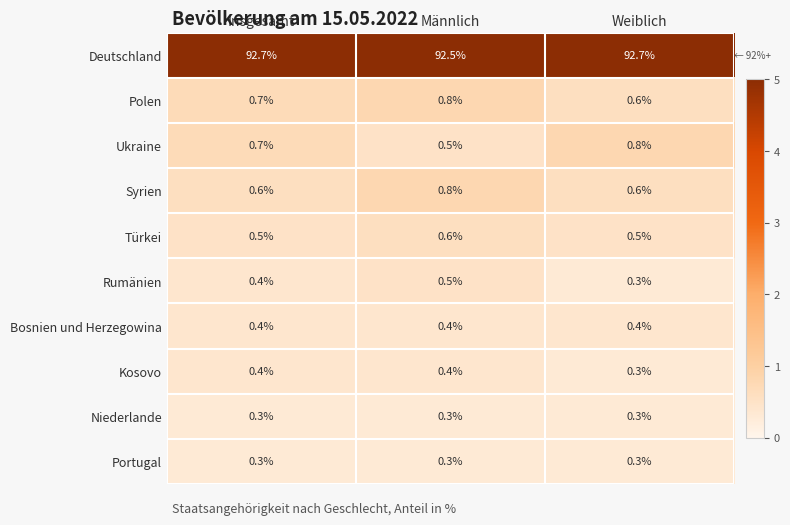

The value of Deutschland at Männlich is 92.5. True or false?

True